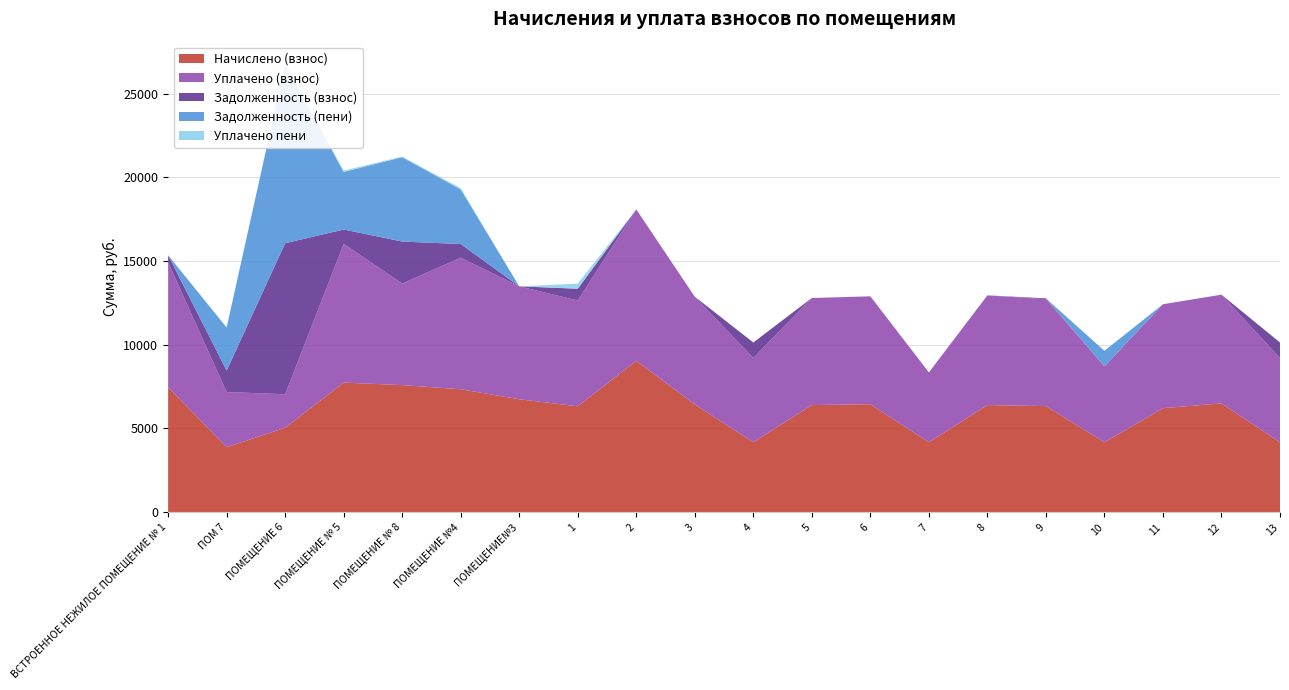

Reading left to right, transcribe all the data shown in this chart.

Начислено (взнос): ВСТРОЕННОЕ НЕЖИЛОЕ ПОМЕЩЕНИЕ № 1=7464.4	ПОМ 7=3875.0	ПОМЕЩЕНИЕ 6=5042.5	ПОМЕЩЕНИЕ № 5=7737.7	ПОМЕЩЕНИЕ № 8=7588.6	ПОМЕЩЕНИЕ №4=7340.2	ПОМЕЩЕНИЕ№3=6744.1	1=6321.8	2=9041.8	3=6433.6	4=4173.1	5=6396.3	6=6446.0	7=4173.1	8=6396.3	9=6334.2	10=4173.1	11=6210.0	12=6495.7	13=4173.1
Уплачено (взнос): ВСТРОЕННОЕ НЕЖИЛОЕ ПОМЕЩЕНИЕ № 1=7464.4	ПОМ 7=3299.2	ПОМЕЩЕНИЕ 6=2000.0	ПОМЕЩЕНИЕ № 5=8285.9	ПОМЕЩЕНИЕ № 8=6066.2	ПОМЕЩЕНИЕ №4=7860.3	ПОМЕЩЕНИЕ№3=6744.1	1=6321.8	2=9041.8	3=6433.6	4=5033.3	5=6396.3	6=6446.0	7=4173.1	8=6551.9	9=6385.2	10=4536.0	11=6210.0	12=6495.7	13=5033.3
Задолженность (взнос): ВСТРОЕННОЕ НЕЖИЛОЕ ПОМЕЩЕНИЕ № 1=414.7	ПОМ 7=1280.9	ПОМЕЩЕНИЕ 6=9020.8	ПОМЕЩЕНИЕ № 5=859.7	ПОМЕЩЕНИЕ № 8=2508.9	ПОМЕЩЕНИЕ №4=815.6	ПОМЕЩЕНИЕ№3=0.0	1=702.6	2=0.0	3=0.0	4=927.4	5=0.0	6=0.0	7=0.0	8=0.0	9=51.0	10=0.0	11=0.0	12=0.0	13=927.4
Задолженность (пени): ВСТРОЕННОЕ НЕЖИЛОЕ ПОМЕЩЕНИЕ № 1=0.0	ПОМ 7=2572.6	ПОМЕЩЕНИЕ 6=10701.6	ПОМЕЩЕНИЕ № 5=3439.0	ПОМЕЩЕНИЕ № 8=5038.5	ПОМЕЩЕНИЕ №4=3262.3	ПОМЕЩЕНИЕ№3=0.0	1=0.0	2=0.0	3=0.0	4=0.0	5=0.0	6=0.0	7=0.0	8=0.0	9=0.0	10=927.4	11=0.0	12=0.0	13=0.0
Уплачено пени: ВСТРОЕННОЕ НЕЖИЛОЕ ПОМЕЩЕНИЕ № 1=0.0	ПОМ 7=19.7	ПОМЕЩЕНИЕ 6=0.0	ПОМЕЩЕНИЕ № 5=78.6	ПОМЕЩЕНИЕ № 8=38.5	ПОМЕЩЕНИЕ №4=74.5	ПОМЕЩЕНИЕ№3=0.0	1=300.2	2=0.0	3=0.0	4=4.7	5=0.0	6=0.0	7=0.0	8=8.1	9=0.0	10=8.0	11=0.0	12=0.0	13=9.5